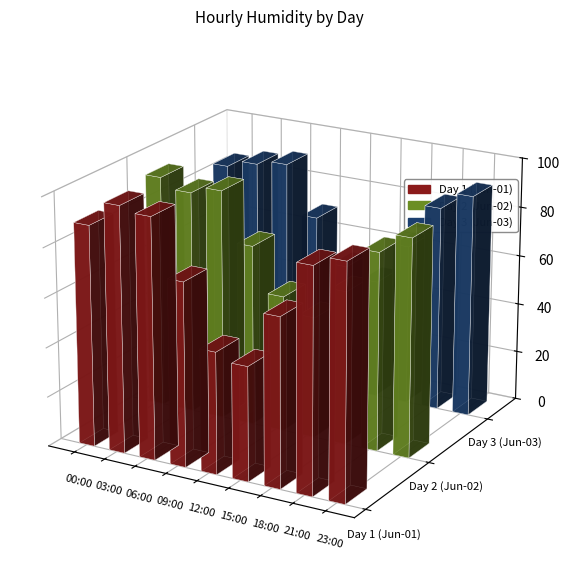

At which label does Day 2 (Jun-02) first exceed 80?

00:00